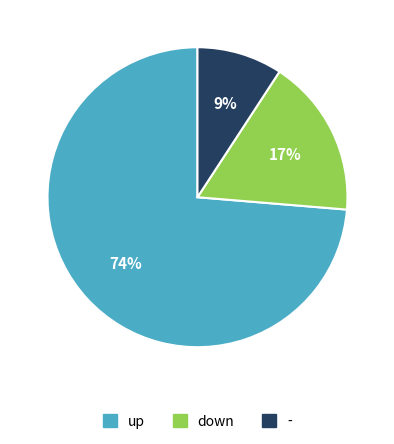

What percentage is the up slice, to the nearest percent?

74%